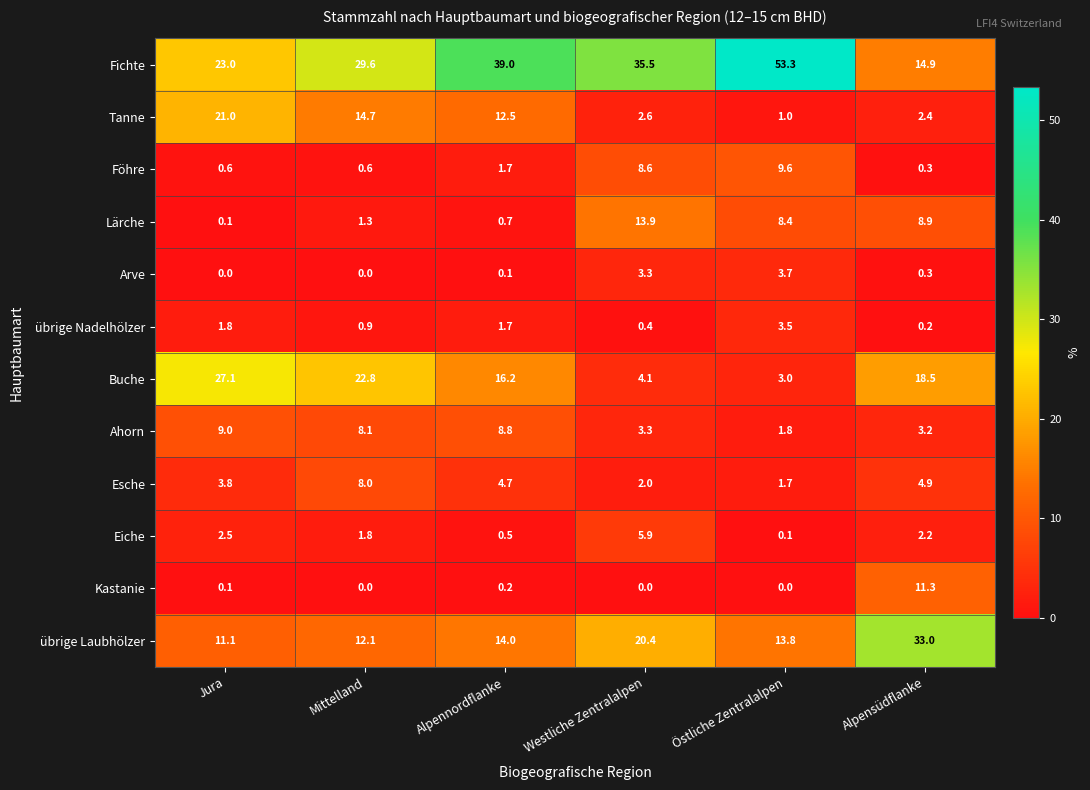

List the labels in order of Fichte value, largest first.

Östliche Zentralalpen, Alpennordflanke, Westliche Zentralalpen, Mittelland, Jura, Alpensüdflanke